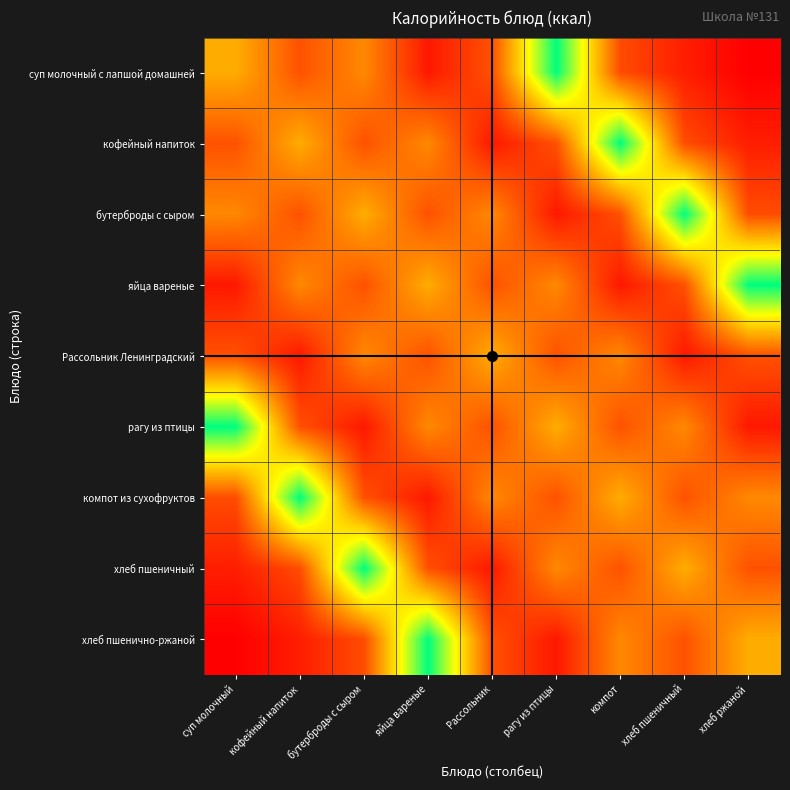

Which series has the widest spread of values?

суп молочный с лапшой домашней